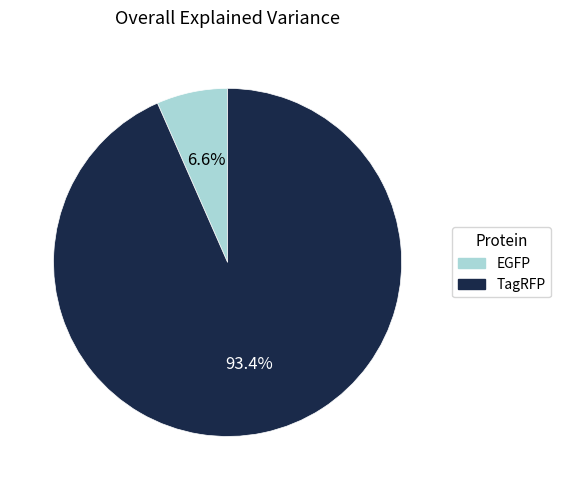

To the nearest percent, what is the difference between the largest and smallest slice percentages?

87%